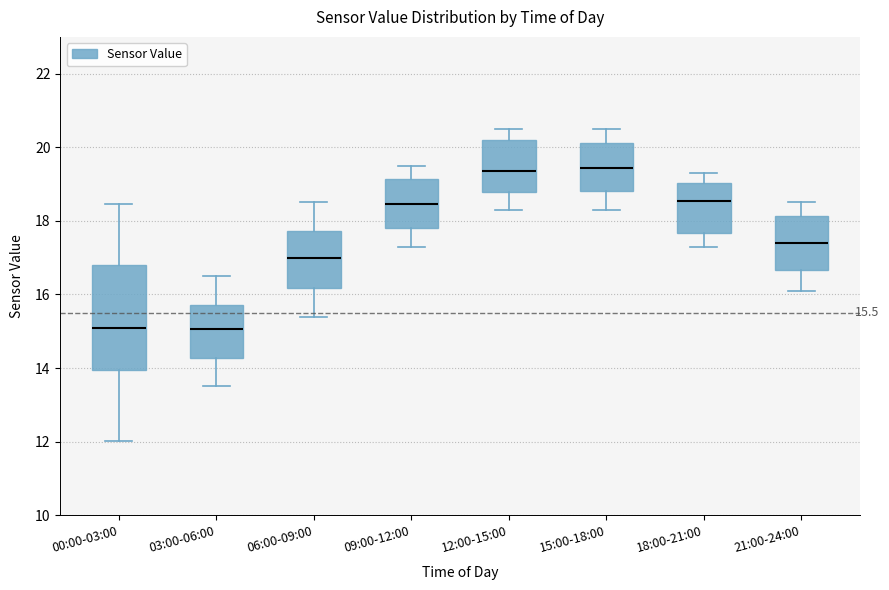

Comparing the boxes themselves (not the whiskers), which one is the tallest?

00:00-03:00